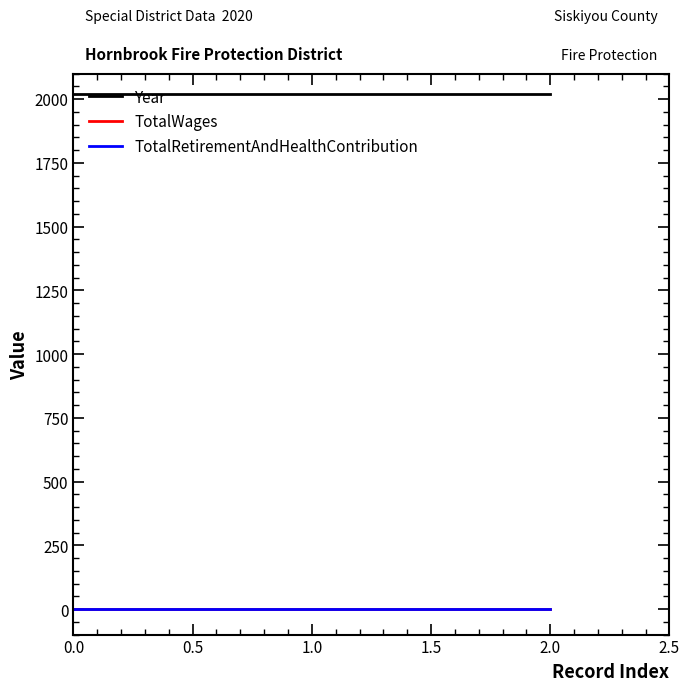

What is the difference between the highest and lowest values at 0.0?

2020